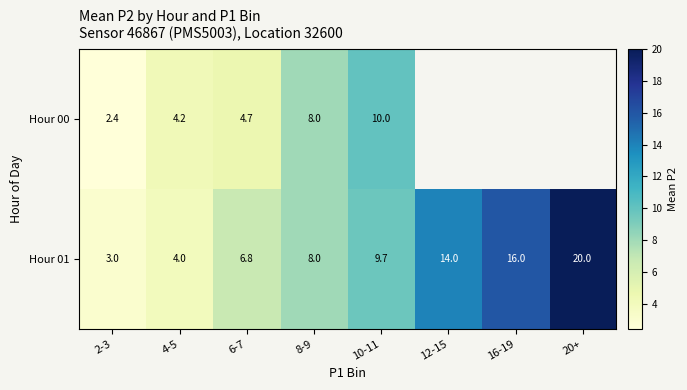

The value of Hour 00 at 2-3 is 2.4. True or false?

True